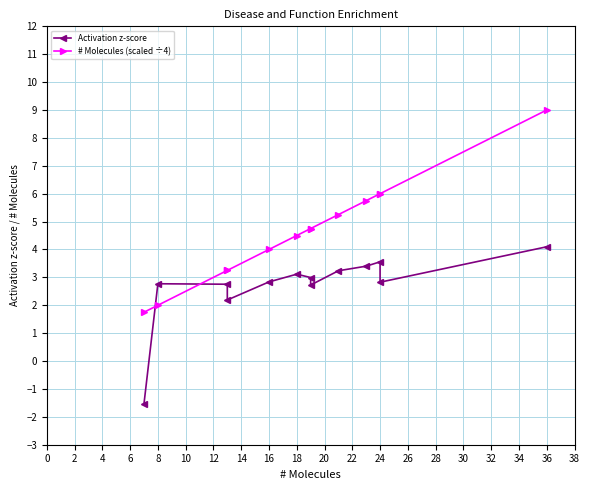

What is the difference between the Activation z-score values at 8 and 4?

0.9